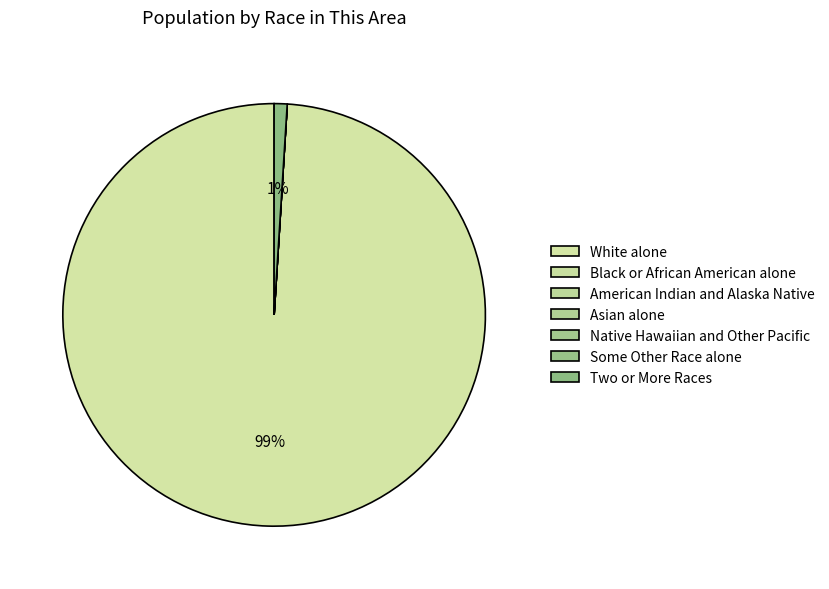

Combined, what portion of the pie is Native Hawaiian and Other Pacific and Two or More Races?

1.0%